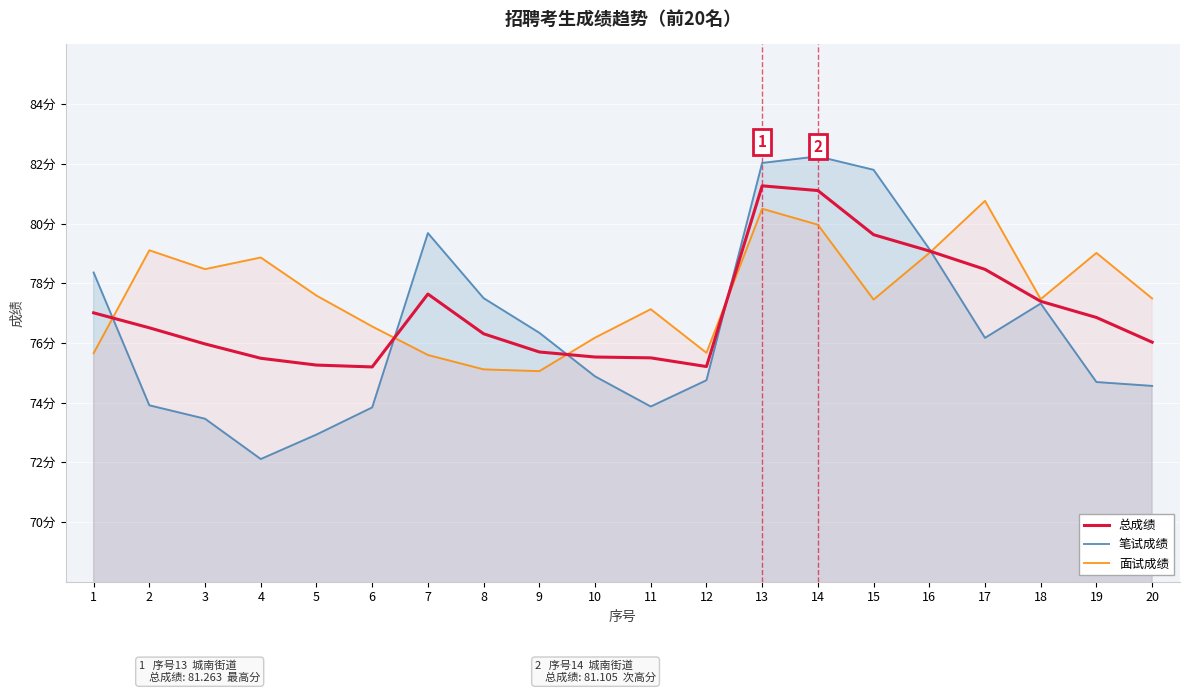

What is the maximum value for 面试成绩?

80.8